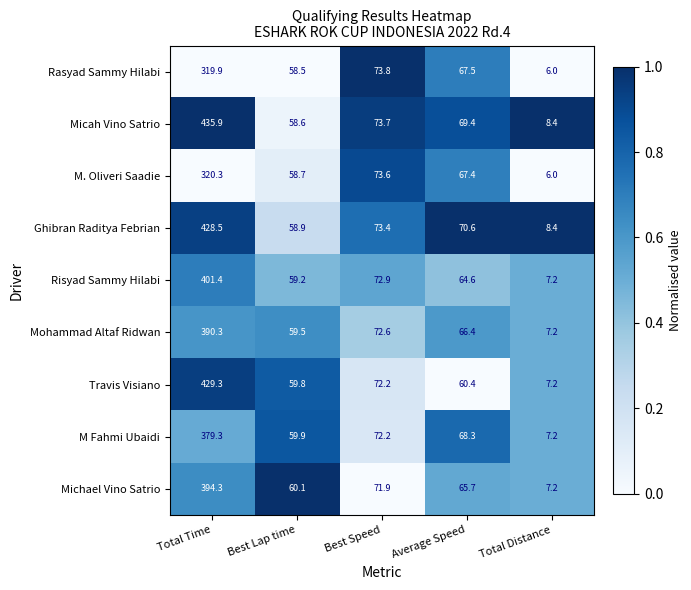

Is it true that M. Oliveri Saadie equals 6.0 at Total Distance?

True